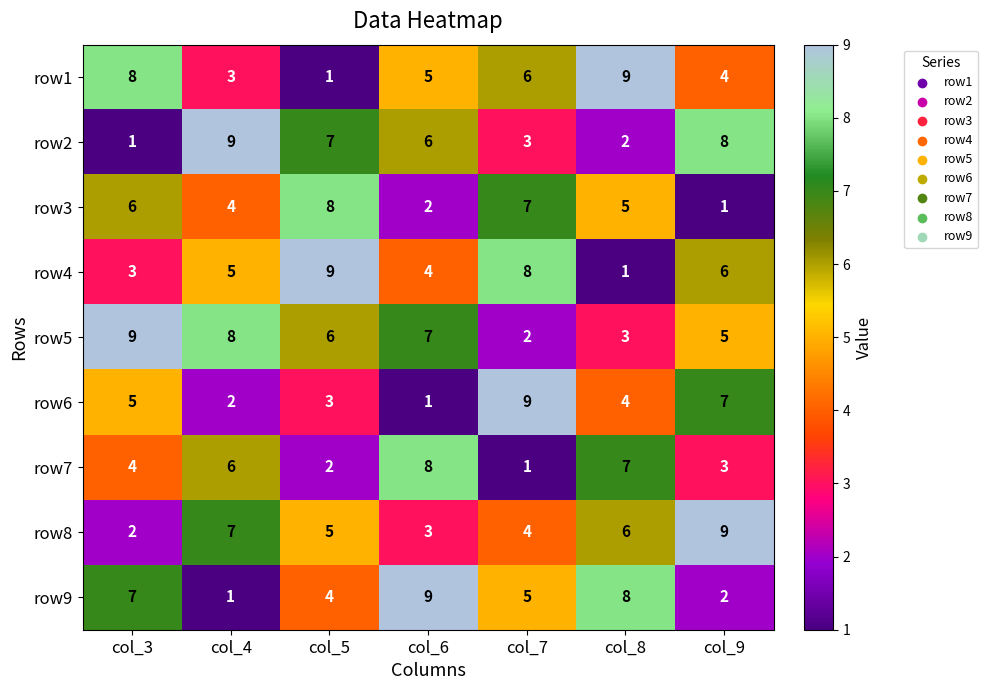

At col_7, list the series in order from smallest to largest.

row7, row5, row2, row8, row9, row1, row3, row4, row6